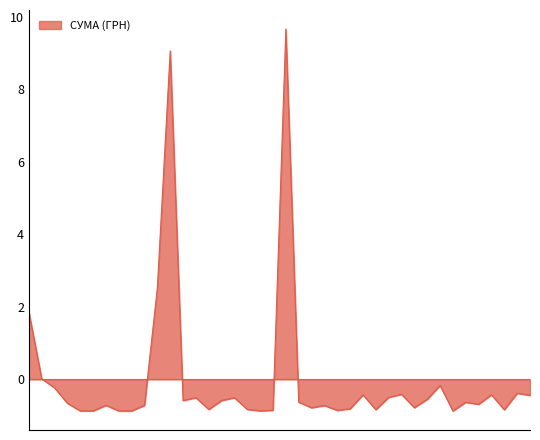

What is the smallest value displayed?

-0.9